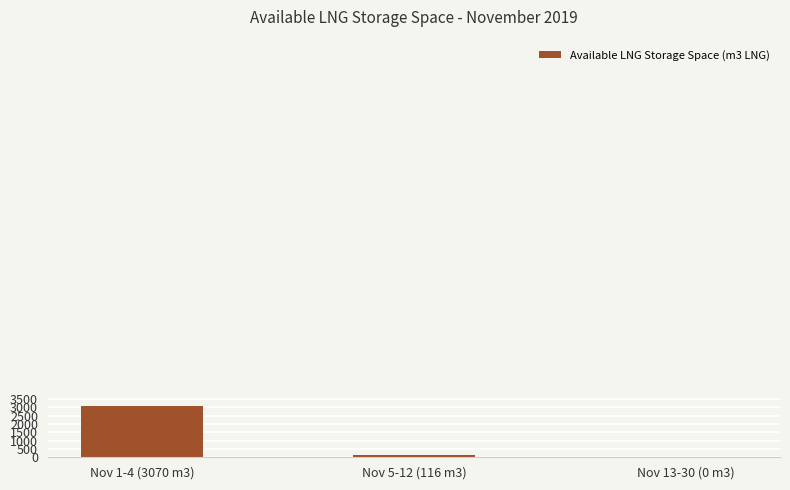

The value at Nov 13-30 (0 m3) is 0. True or false?

True